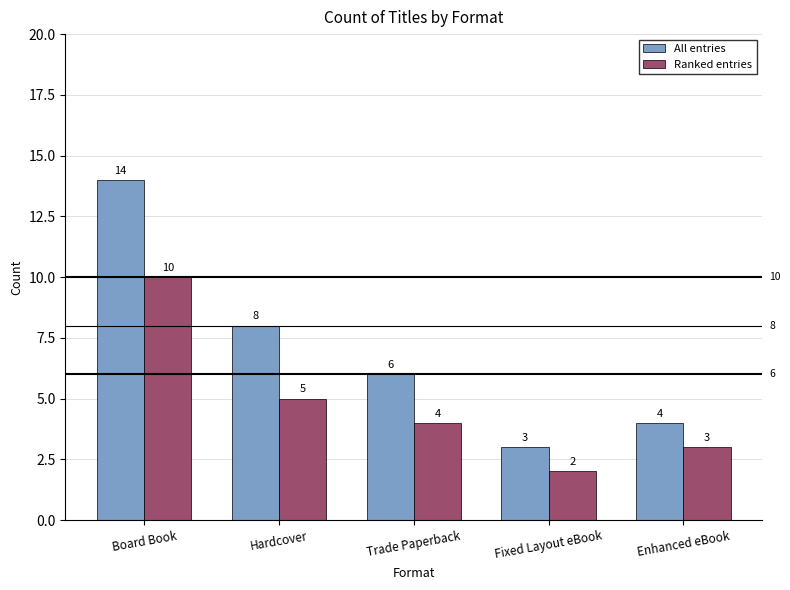

What position from the left is Hardcover?

2